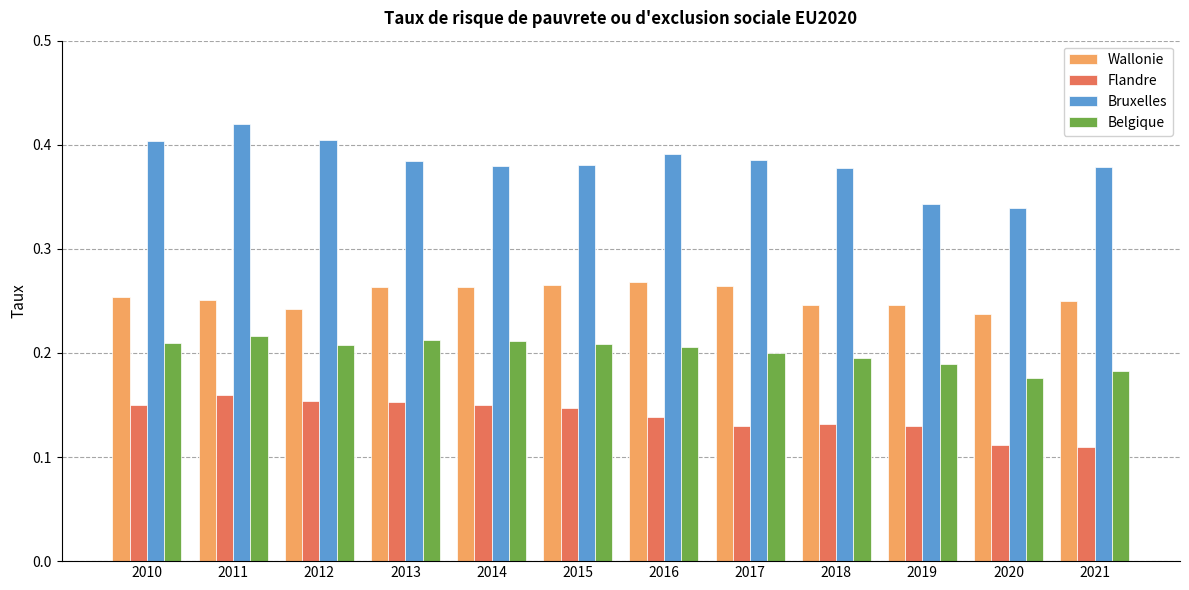

Which series has the widest spread of values?

Bruxelles